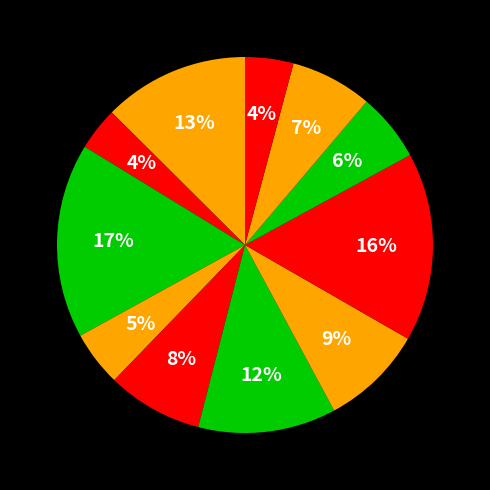

How many segments does this pie chart have?

11